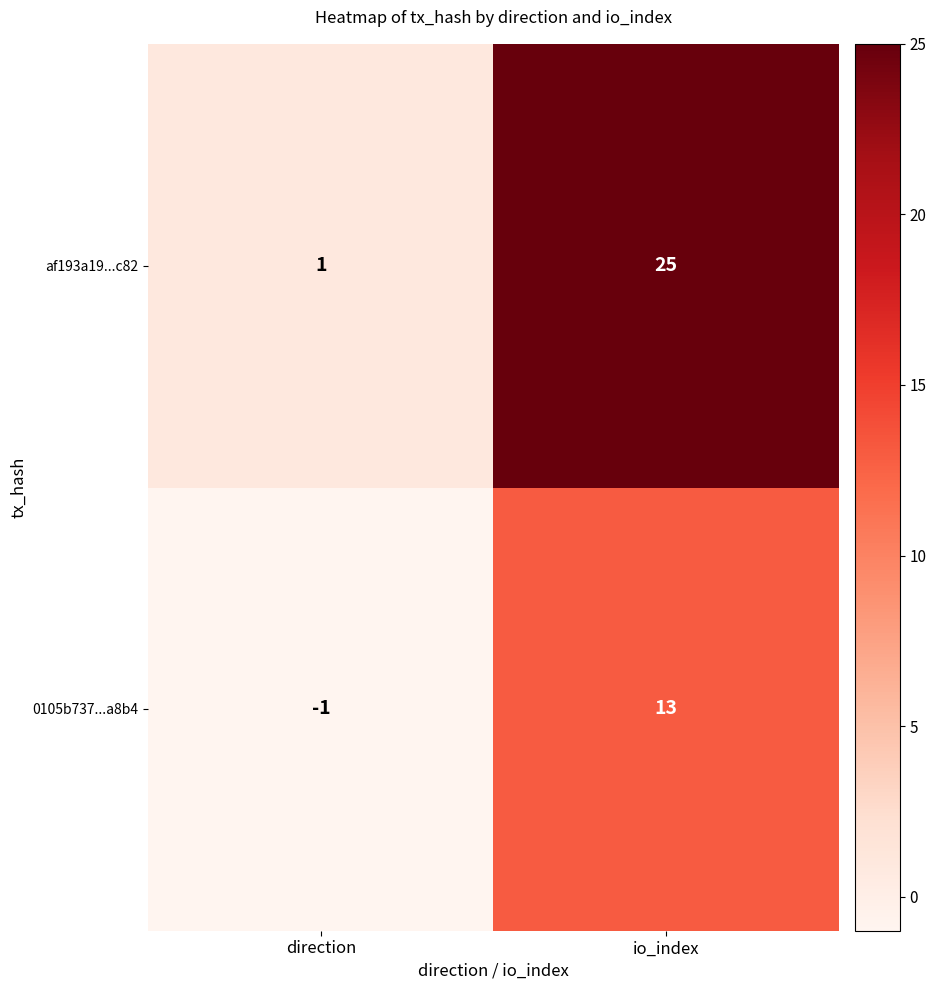

How many series are shown in this chart?

2